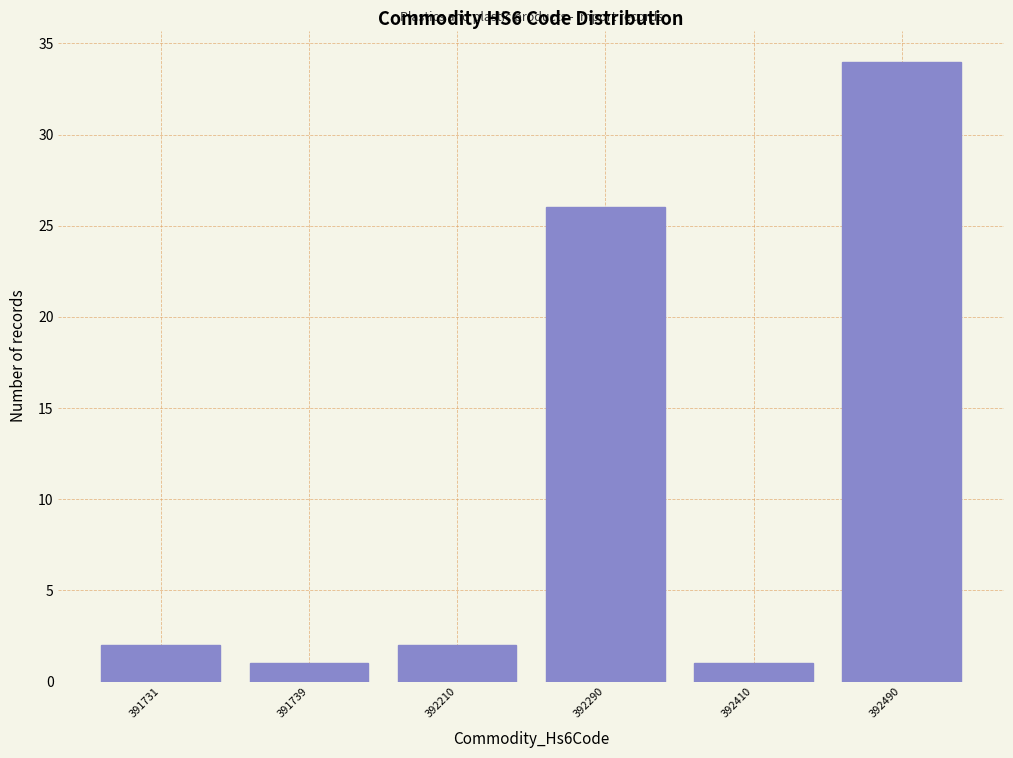

Reading right to left, list all the values displayed in this chart.

392490=34	392410=1	392290=26	392210=2	391739=1	391731=2